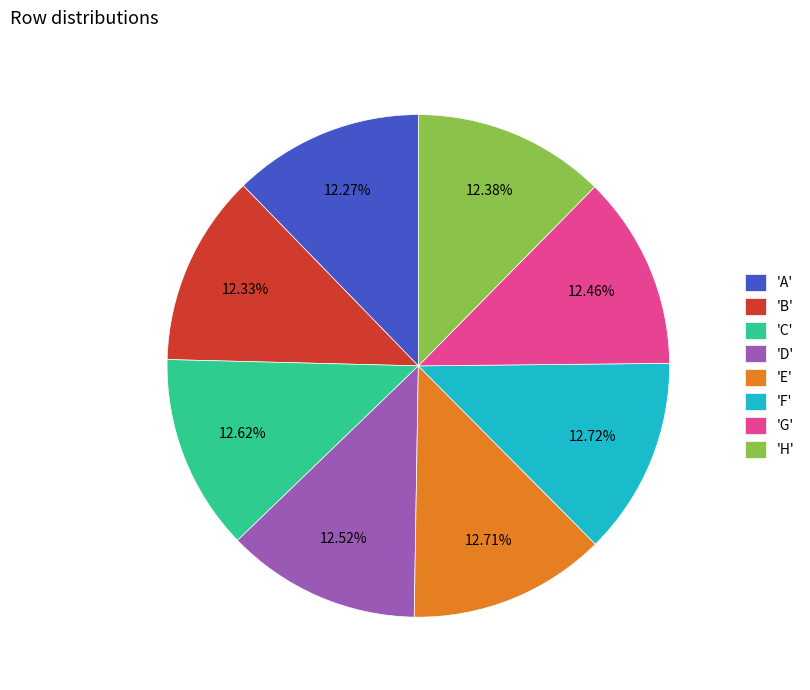

Combined, do 'D' and 'A' account for over 50%?

No